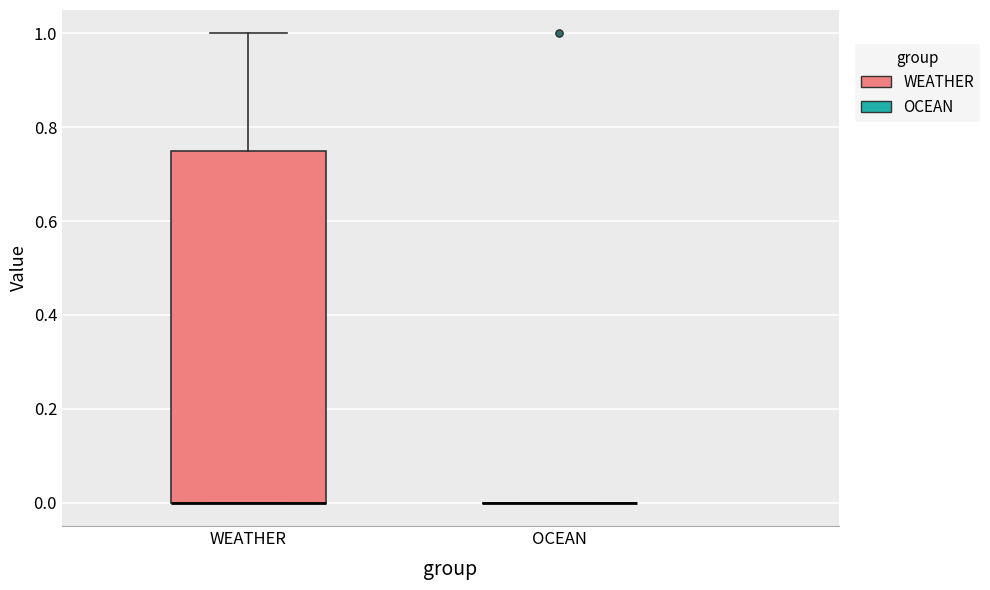

Which box is the tallest, from its lower edge to its upper edge?

WEATHER